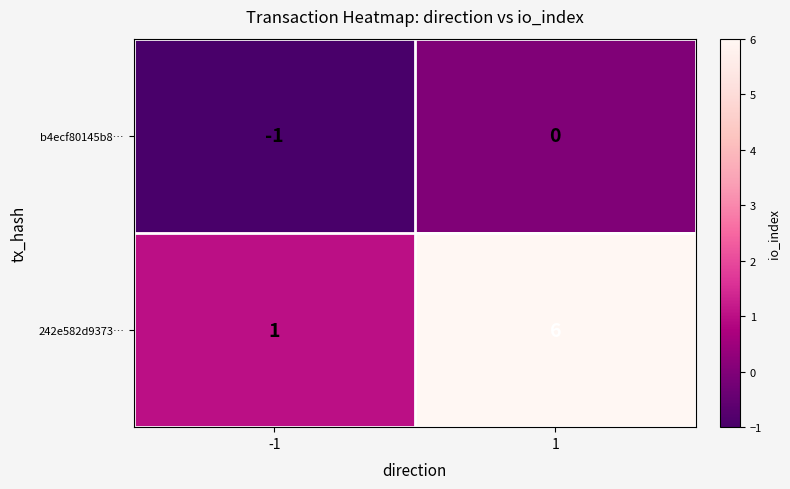

Count the number of categories in the chart.

2